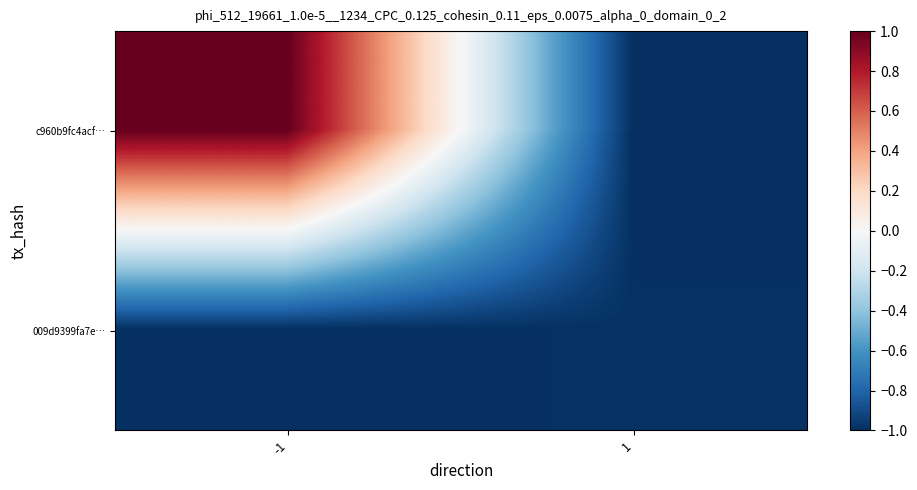

At 1, list the series in order from largest to smallest.

009d9399fa7e…, c960b9fc4acf…